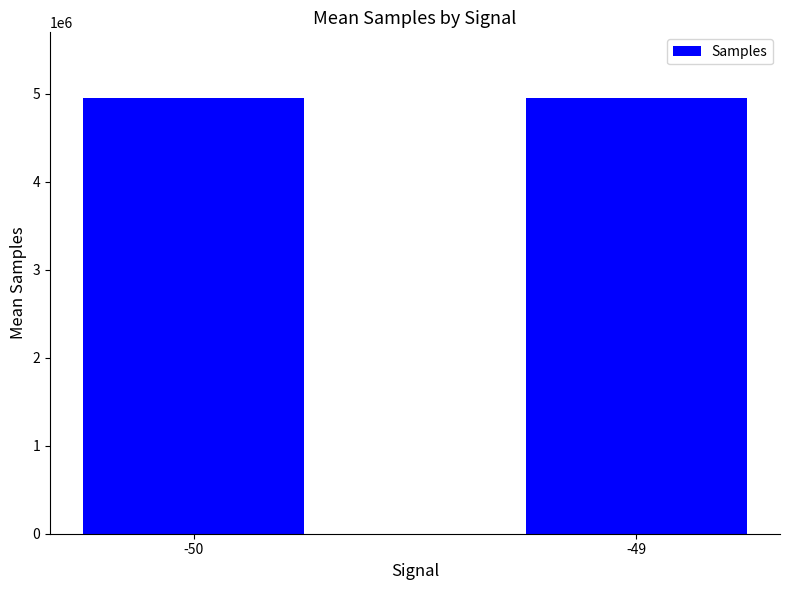

What is the sum of all values?

9908583.2